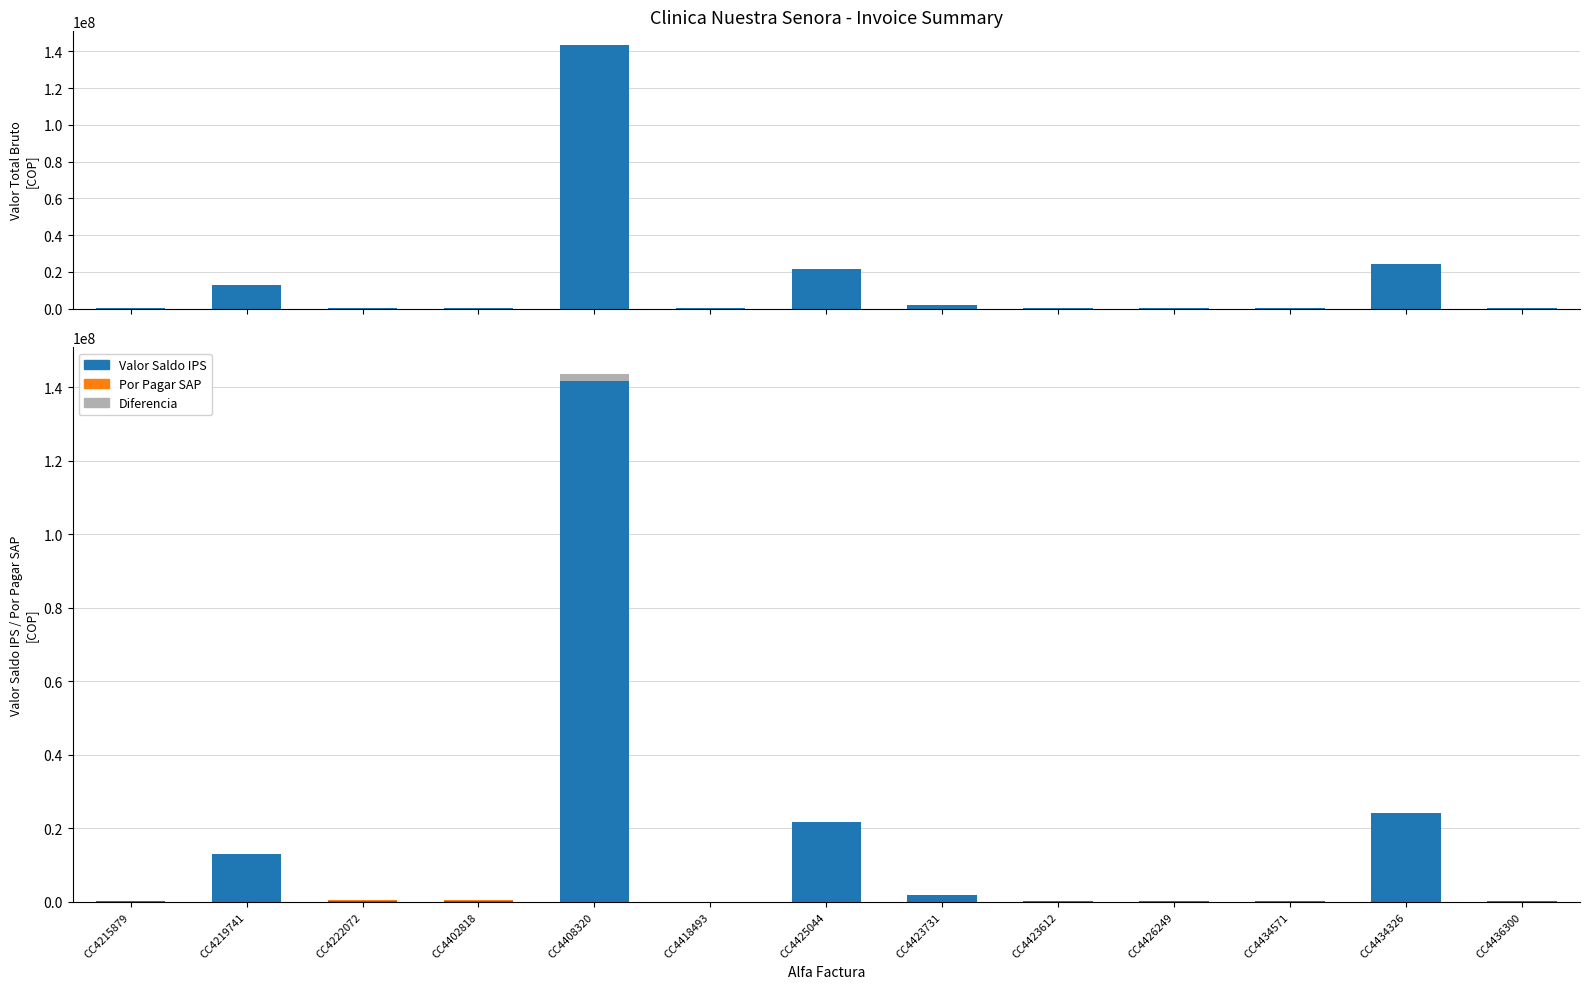

What is the approximate value of Valor Saldo IPS at CC4426249?

134500